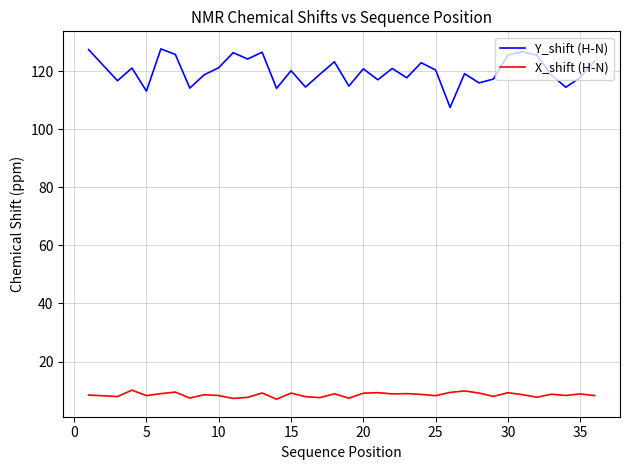

What is the maximum value for Y_shift (H-N)?

127.8